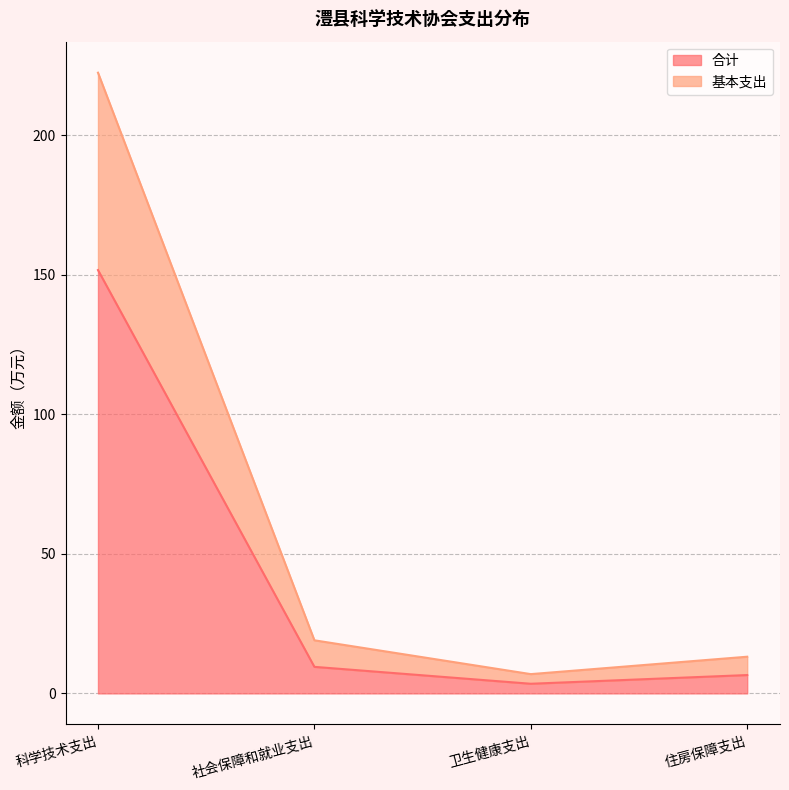

Which category has the lowest value in the 基本支出 series?

卫生健康支出